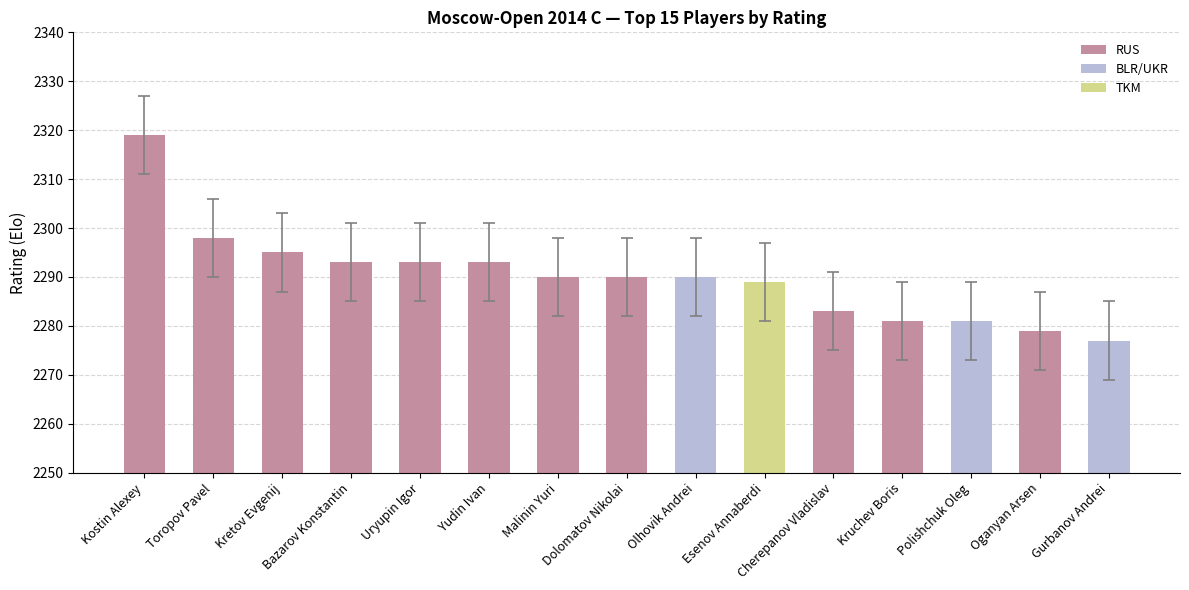

The value at Cherepanov Vladislav is 2283. True or false?

True